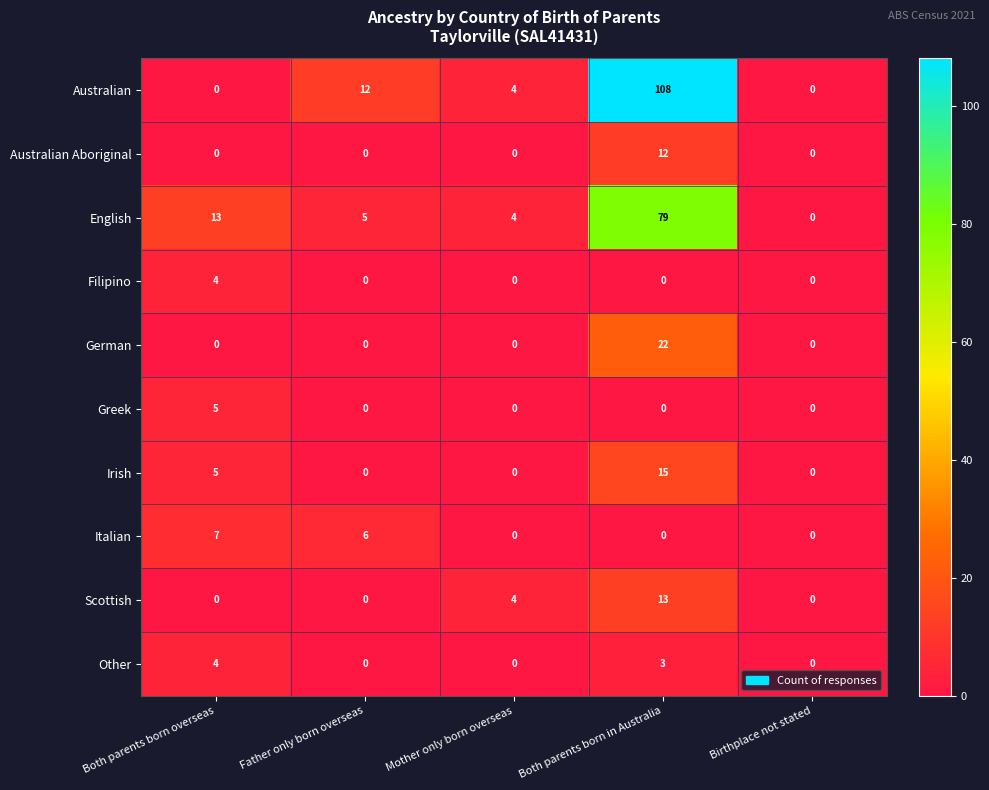

Which series has the largest range (max minus min)?

Australian